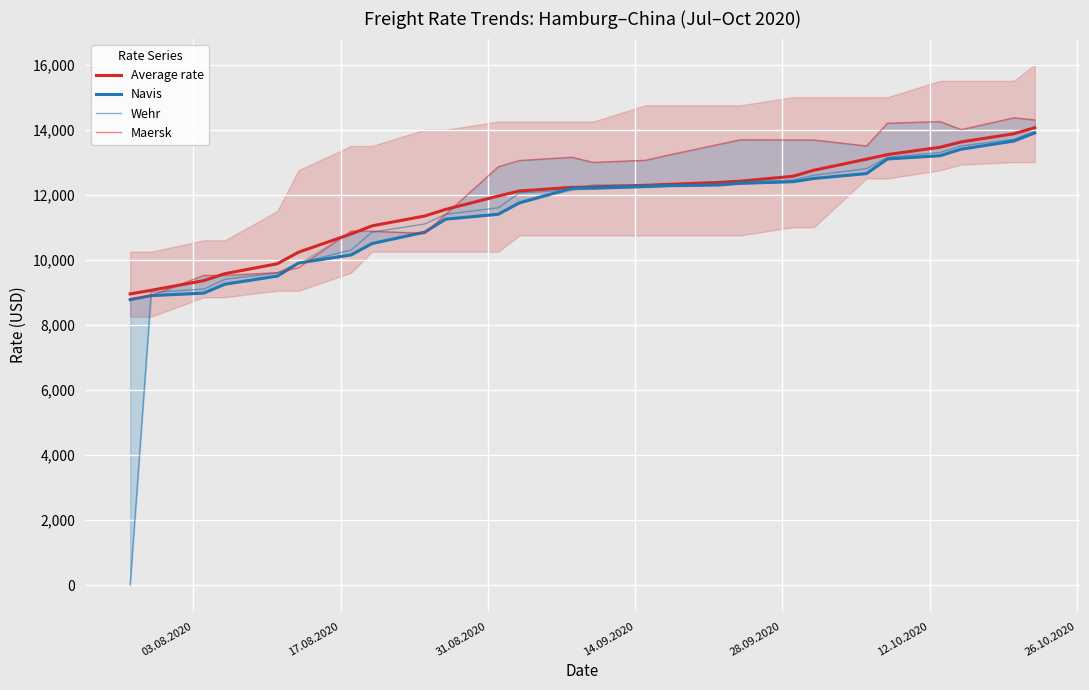

After their last crossing, which series has the higher values: Maersk or Wehr?

Wehr